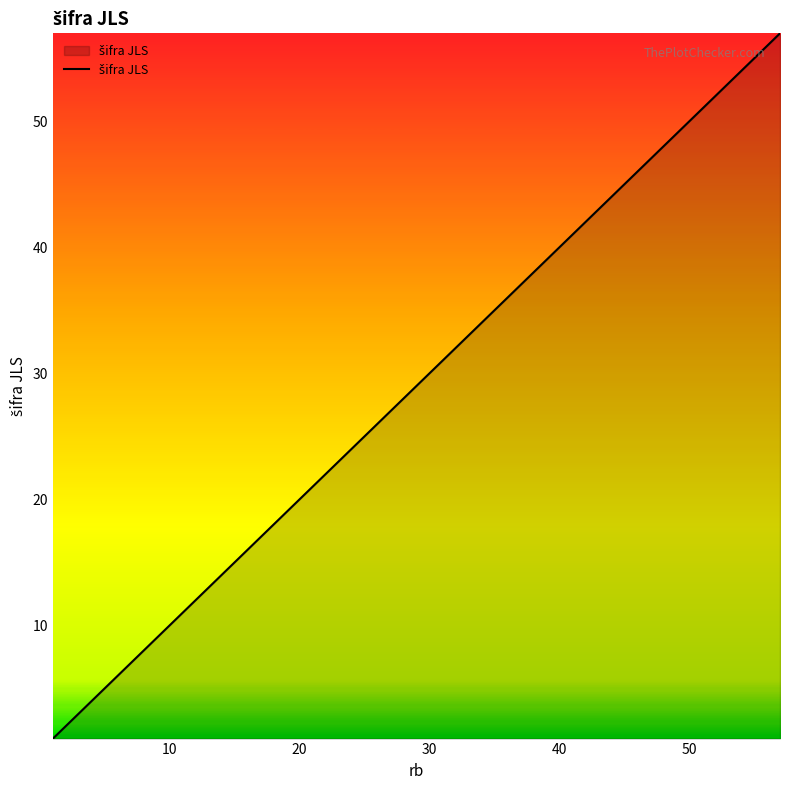

What is the difference between the maximum and minimum values?

56